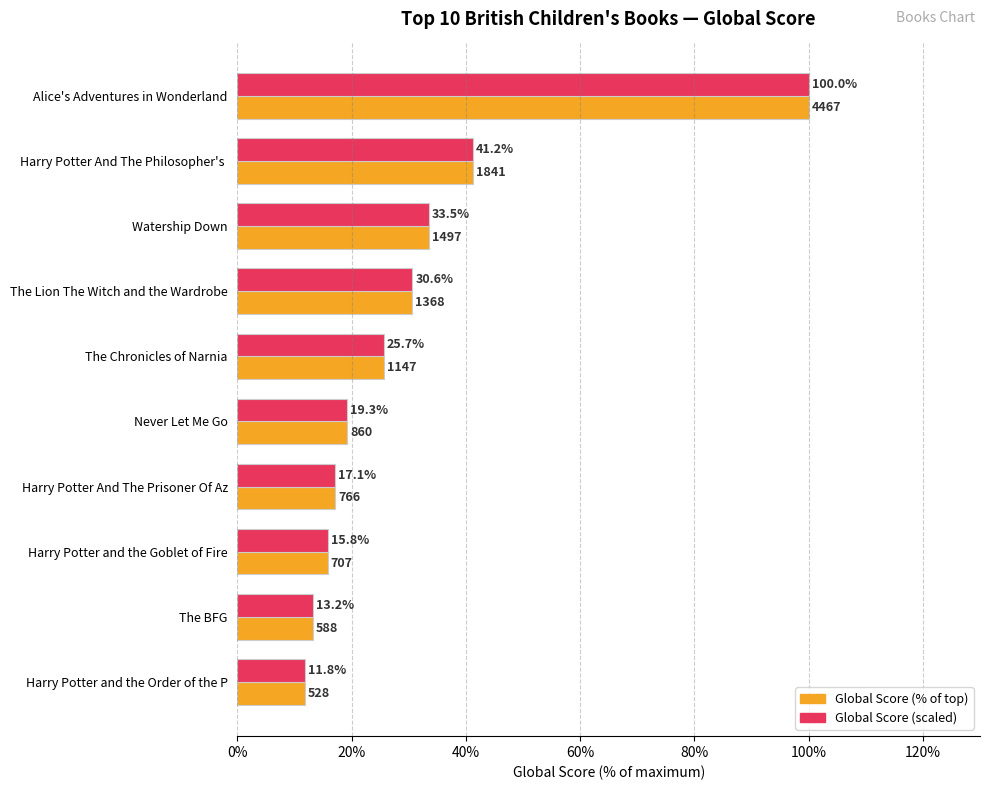

At which category is the sum across all series the highest?

Alice's Adventures in Wonderland